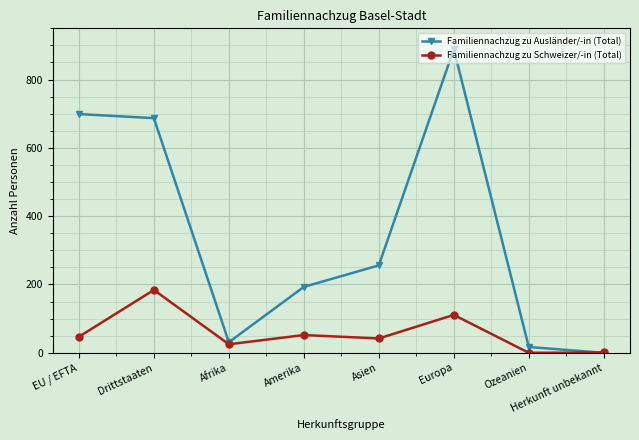

At which label is Familiennachzug zu Schweizer/-in (Total) closest to 92?

Europa